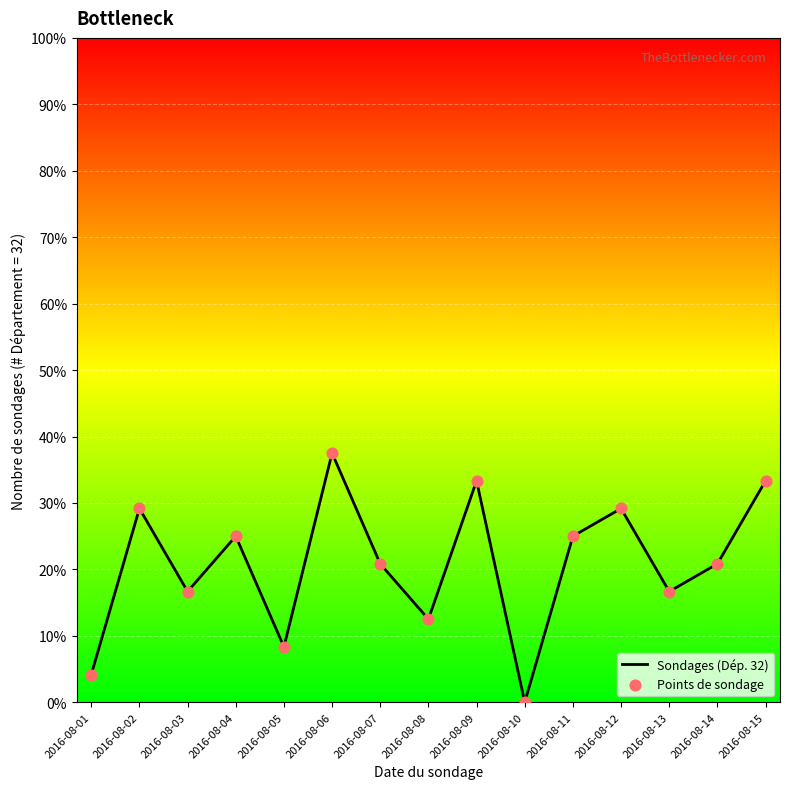

Is the value of Sondages (Dép. 32) at 2016-08-12 greater than the value of Points de sondage at 2016-08-10?

Yes